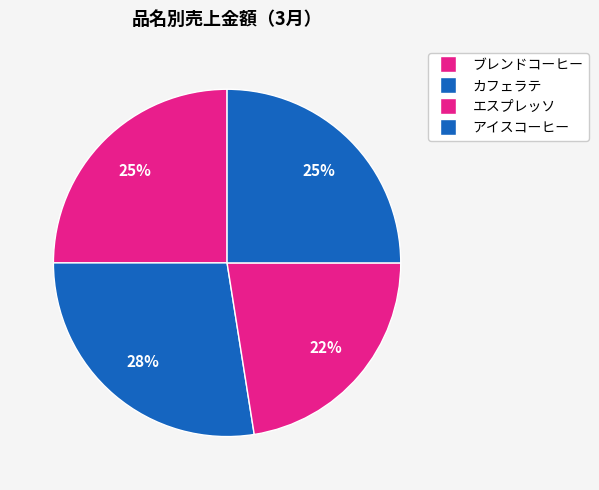

How many segments does this pie chart have?

4